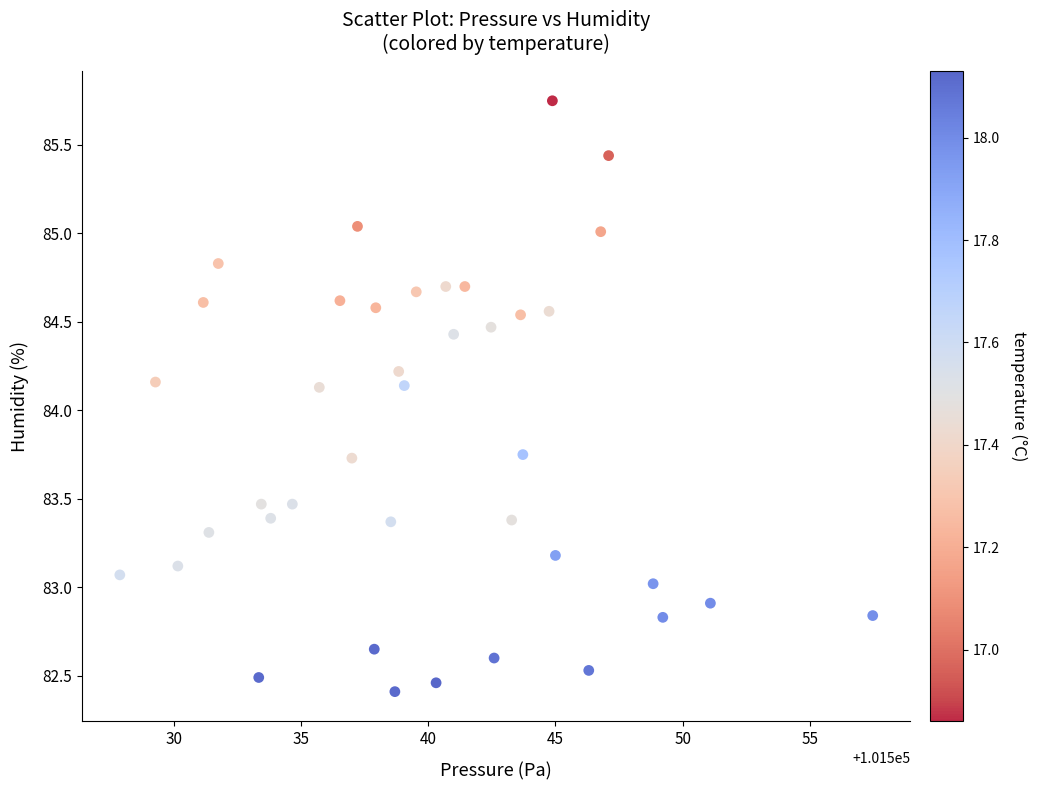

What is the range of X values (max minus min)?

29.6